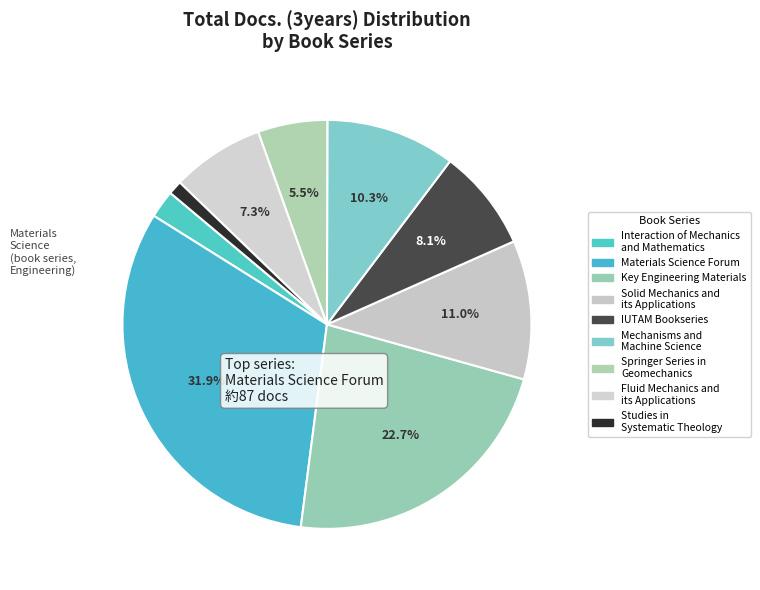

How much of the chart is everything except Mechanisms and Machine Science?

89.7%